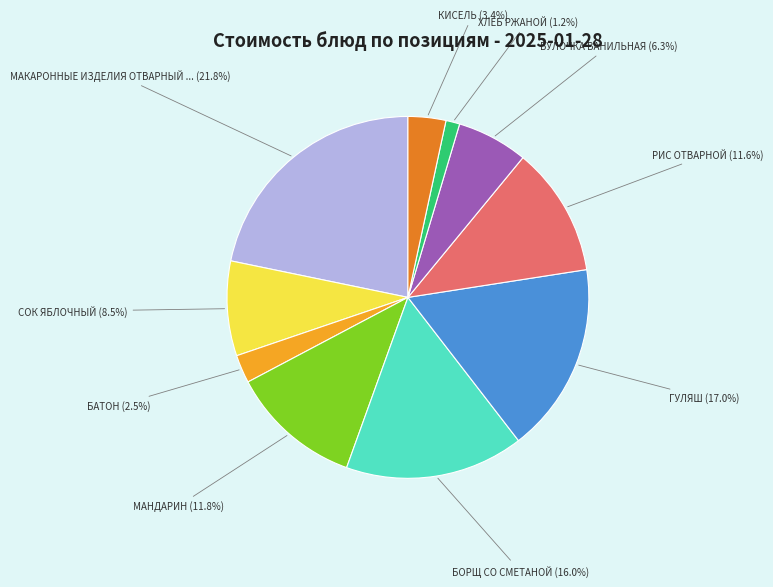

Is there a majority slice in this chart?

No